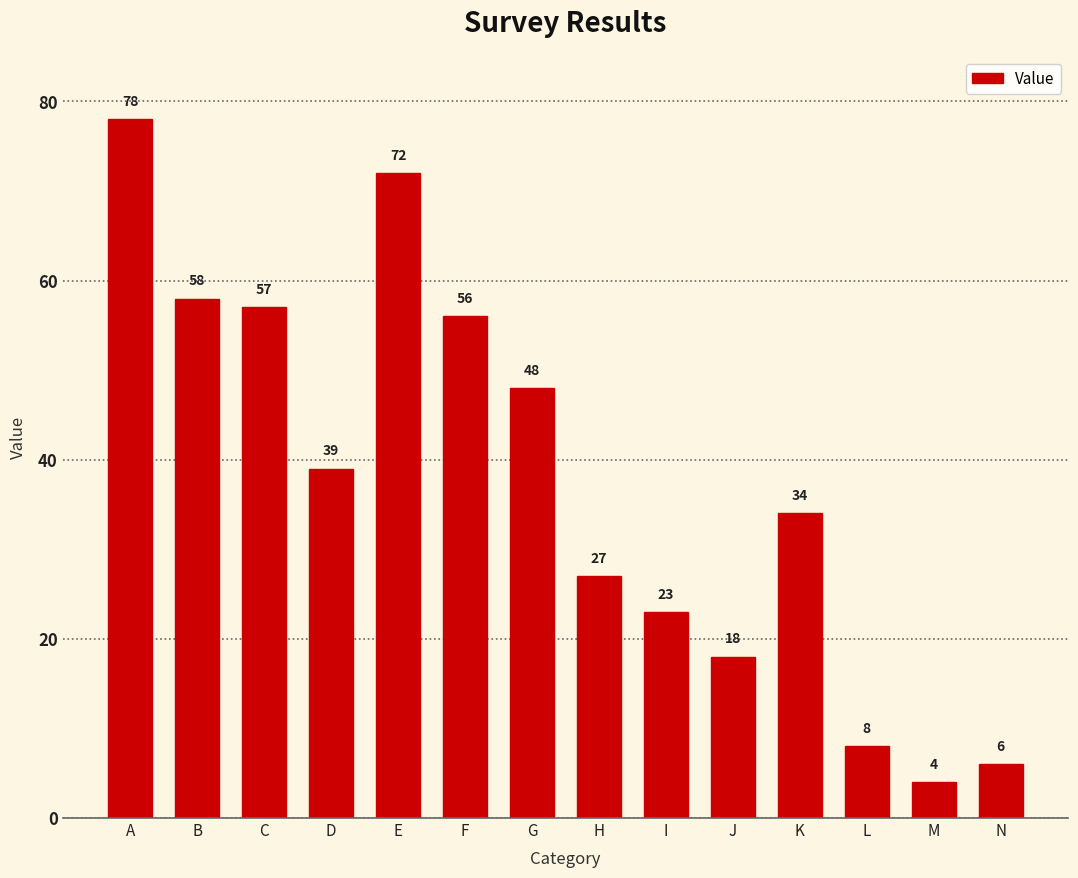

What is the greatest value displayed?

78